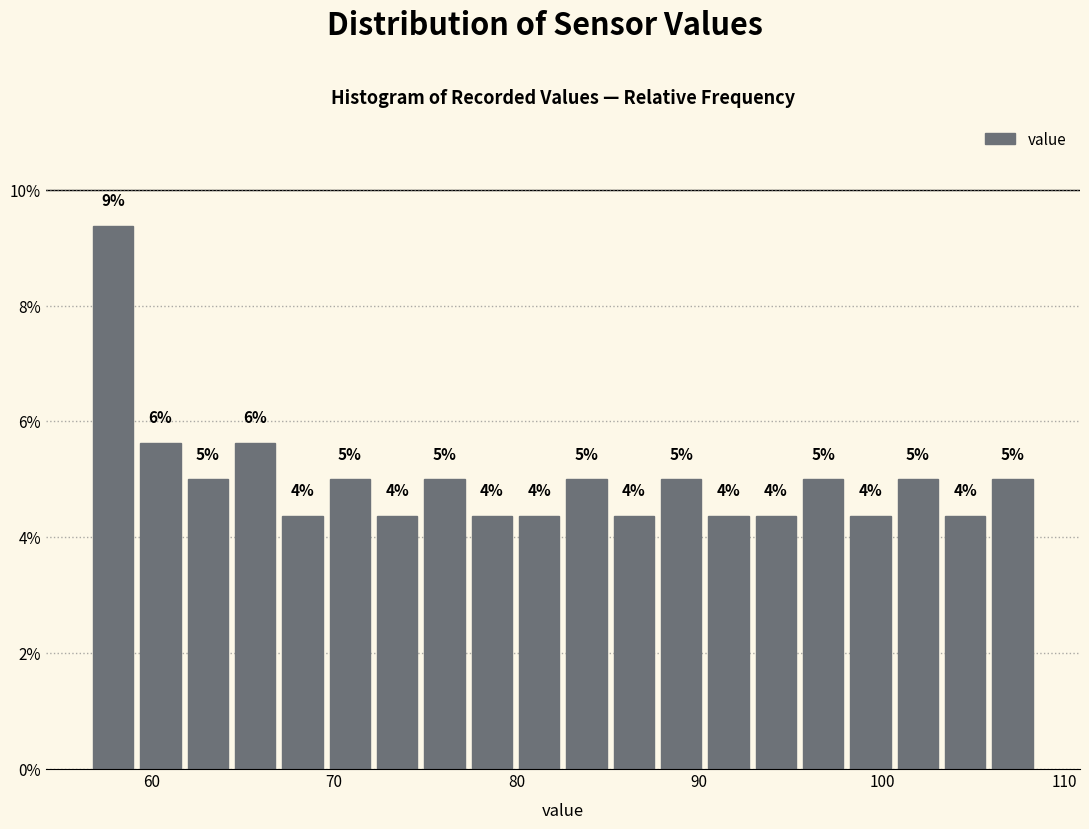

Around what value on the x-axis is the tallest bar? Give the approximate position of its centre, as read against the axis.

58